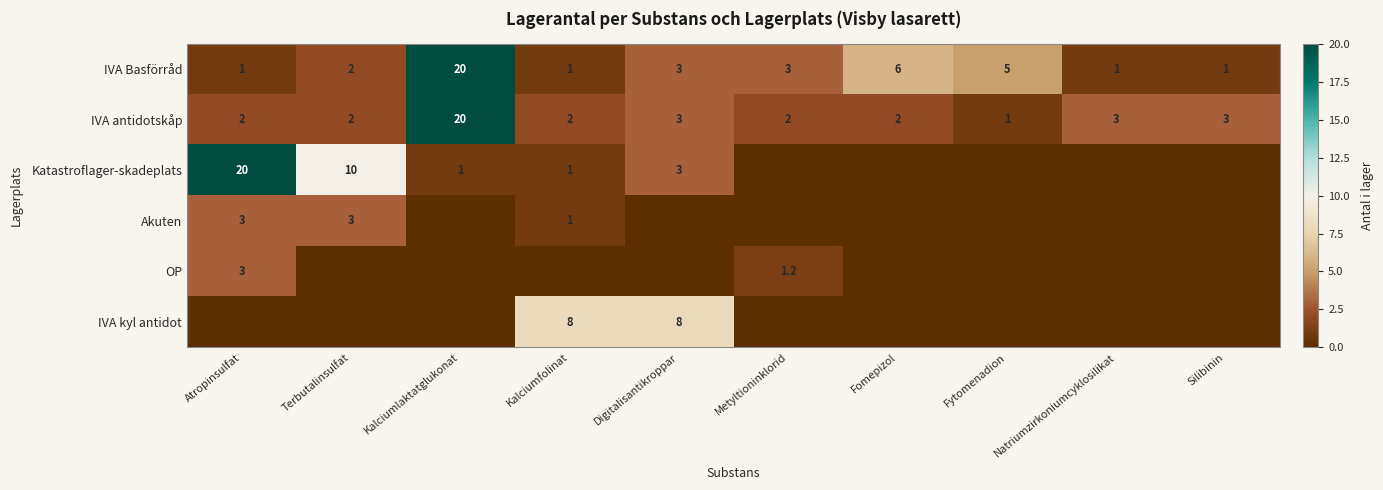

The IVA Basförråd series shows 0.3 at Natriumzirkoniumcyklosilikat. True or false?

False